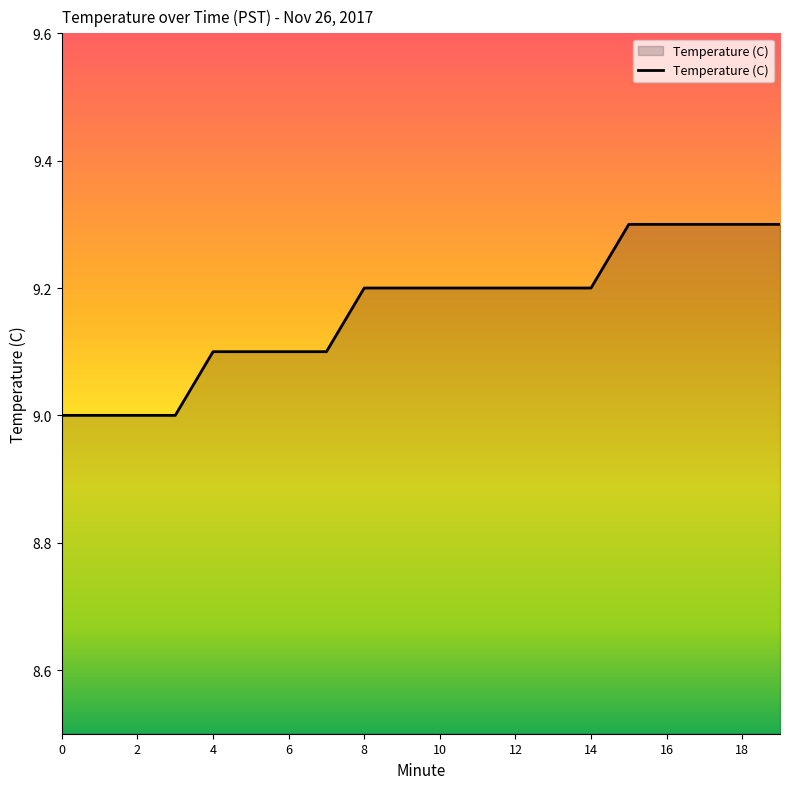

What is the maximum value shown in the chart?

9.3